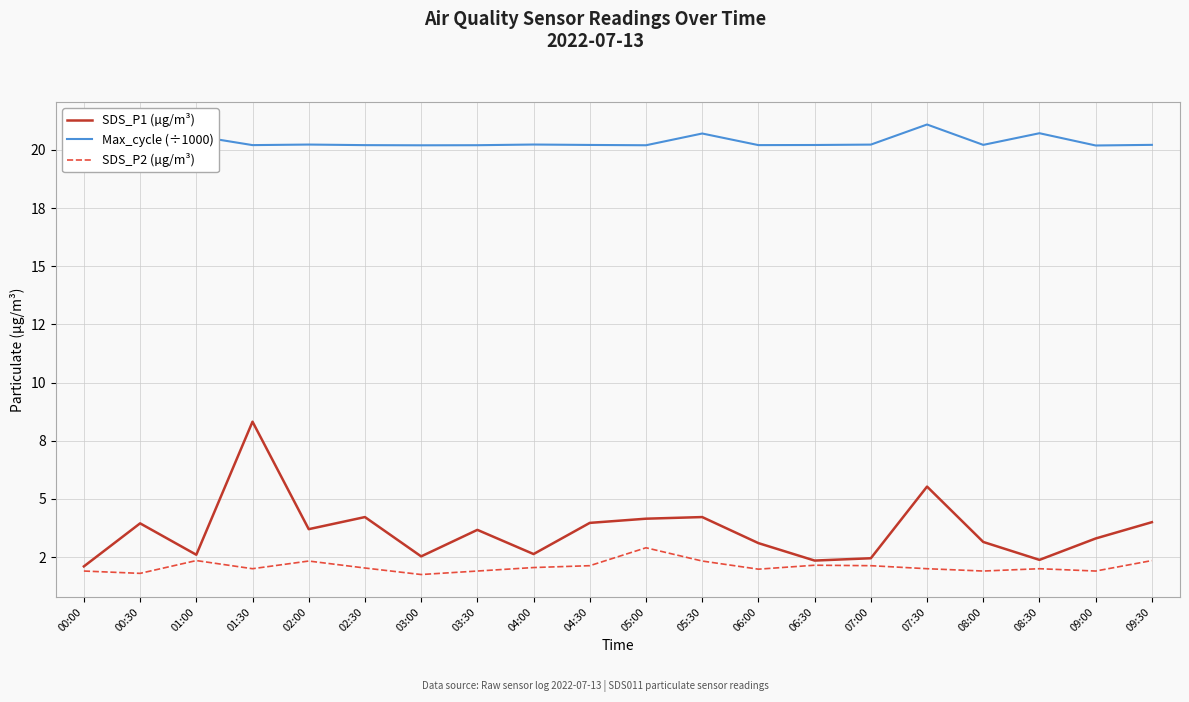

What position from the left is 02:30?

6